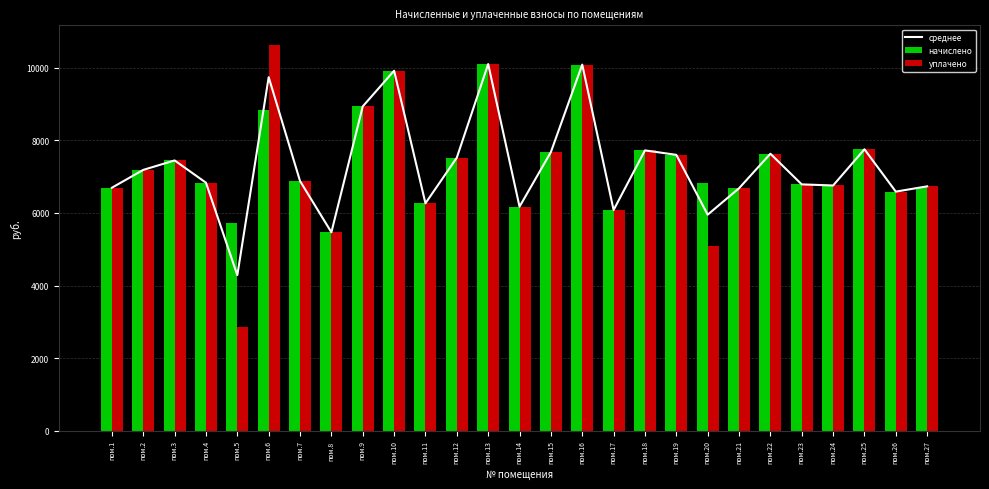

At which category is the sum across all series the highest?

пом.13